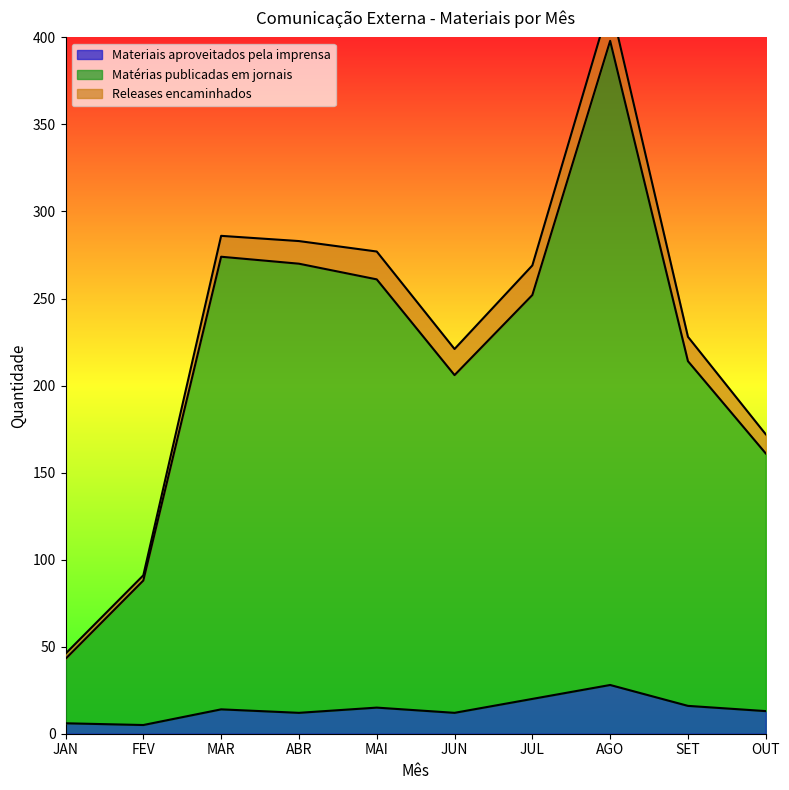

True or false: Materiais aproveitados pela imprensa and Matérias publicadas em jornais intersect in this chart.

False